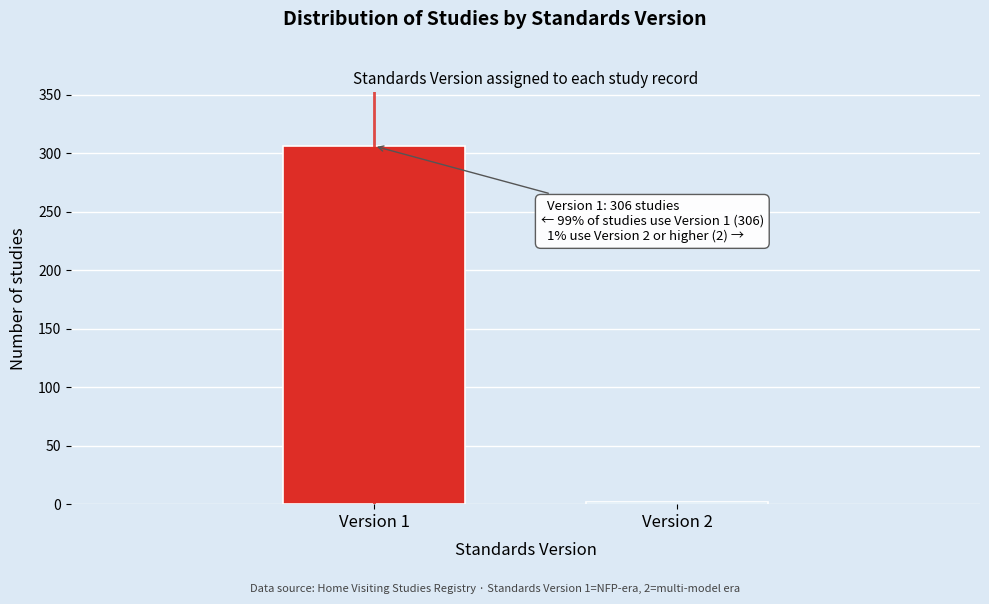

Reading left to right, extract all data points from this chart.

306	2